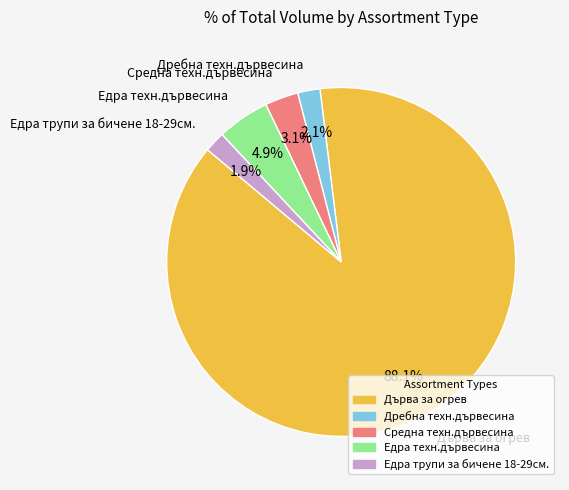

Is it true that Дърва за огрев is 41% of the pie?

False